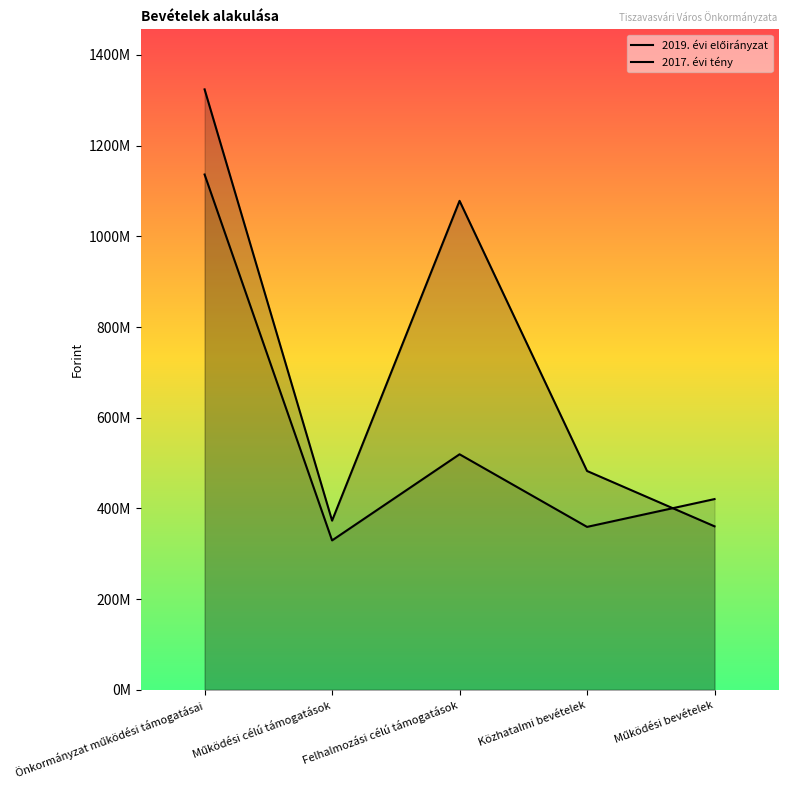

How many data points does each series have?

5